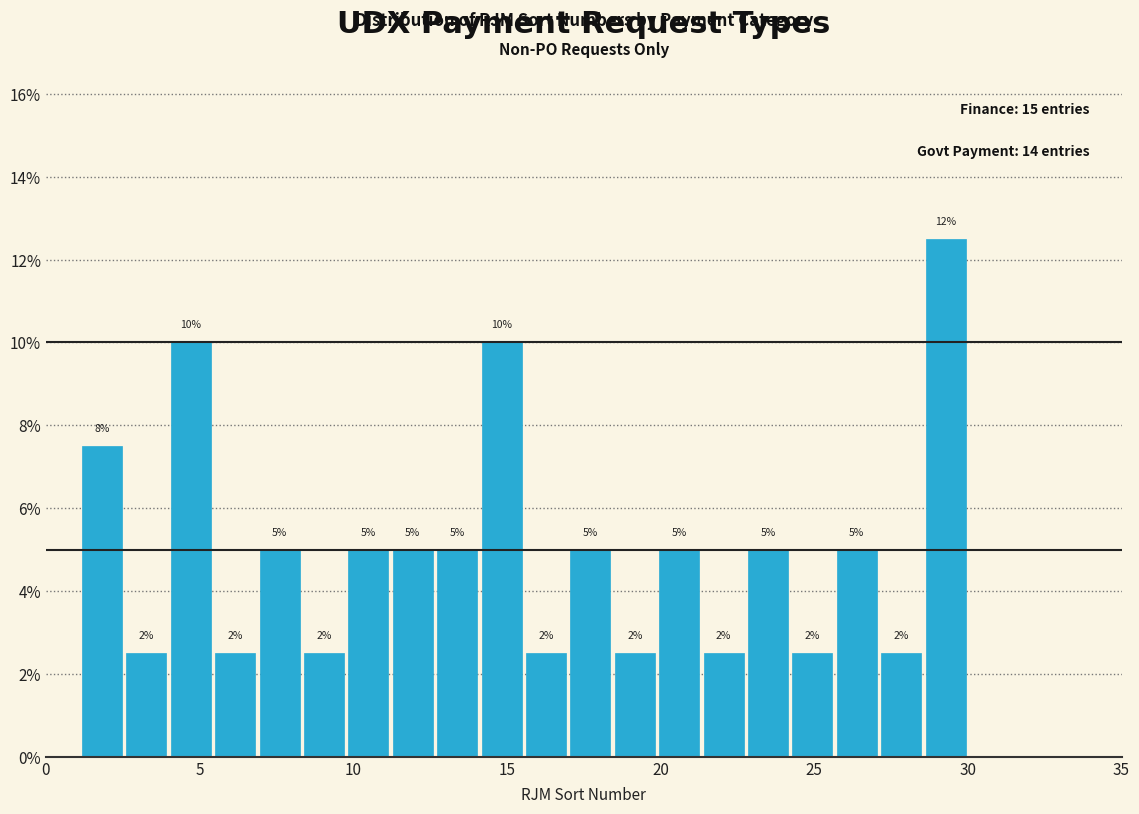

Read against the x-axis, roughly where is the centre of the tallest bar?

29.5